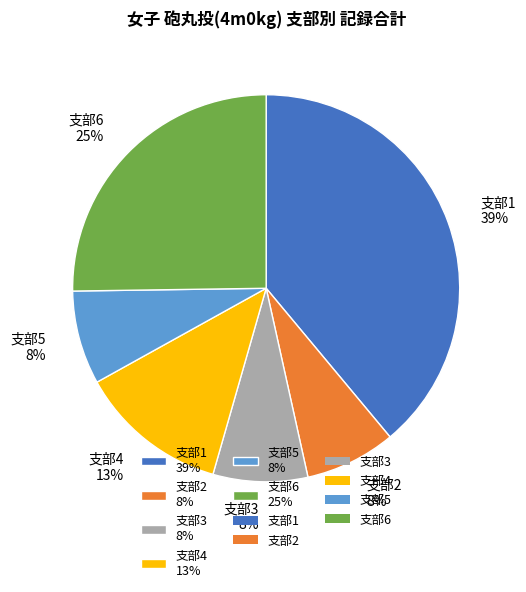

Which slice is the largest?

支部1 39%